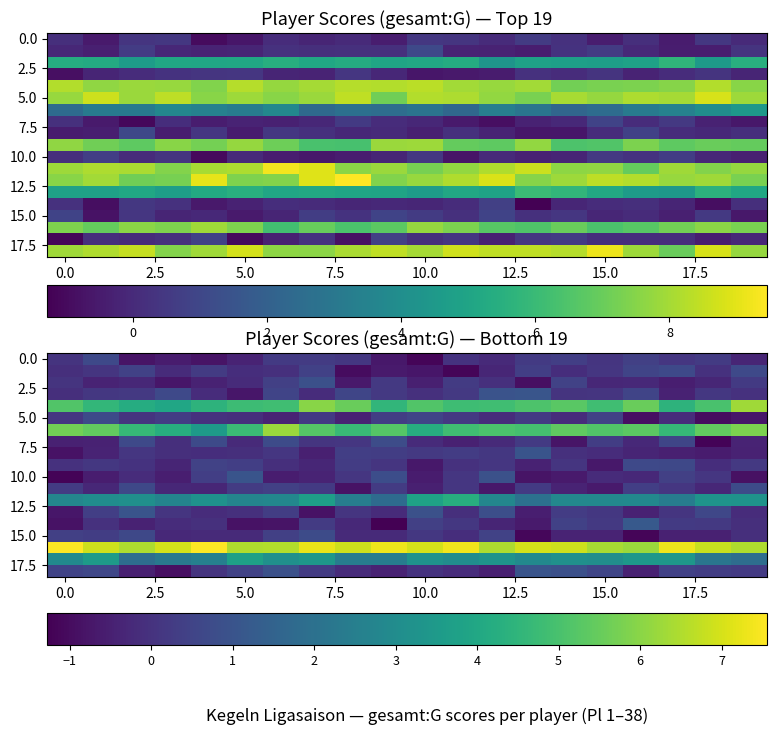

Count the number of categories in the chart.

20